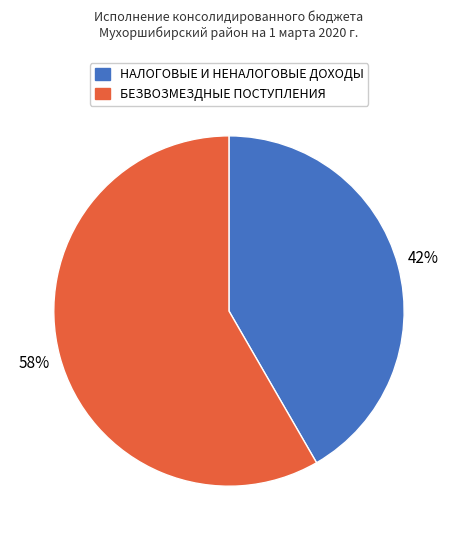

Combined, do БЕЗВОЗМЕЗДНЫЕ ПОСТУПЛЕНИЯ and НАЛОГОВЫЕ И НЕНАЛОГОВЫЕ ДОХОДЫ account for over 50%?

Yes